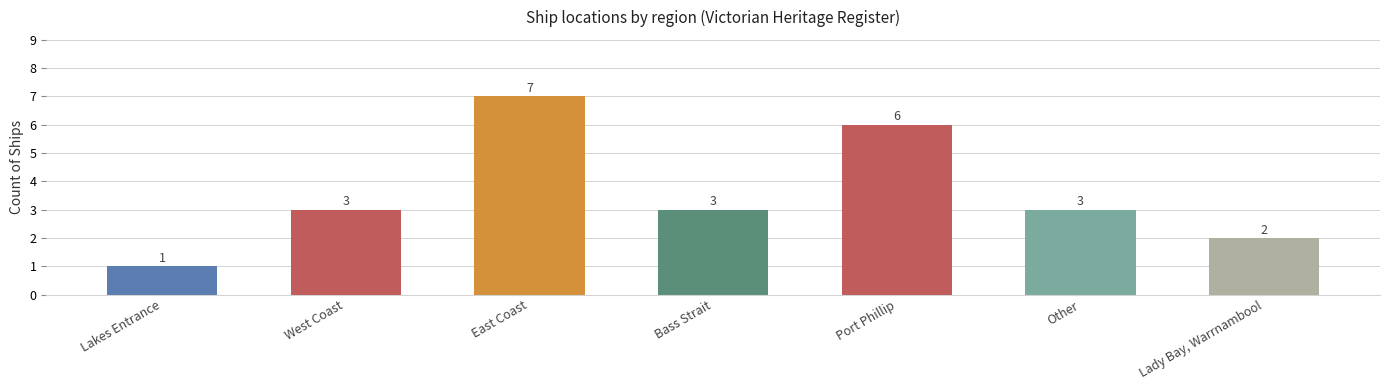

What is the difference between the maximum and minimum values?

6